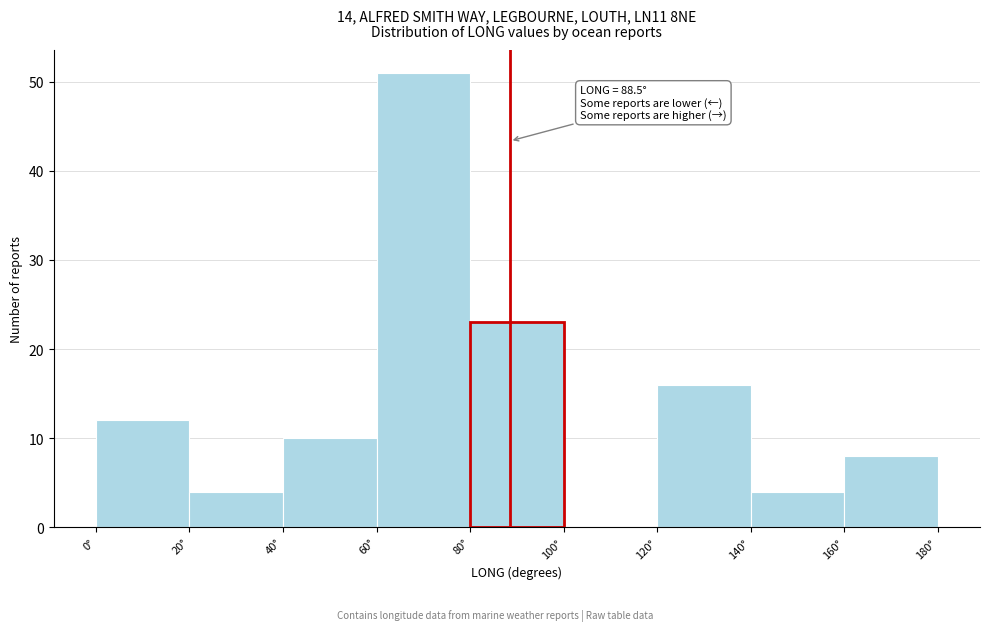

Which range on the x-axis has the tallest bar?

60 to 80